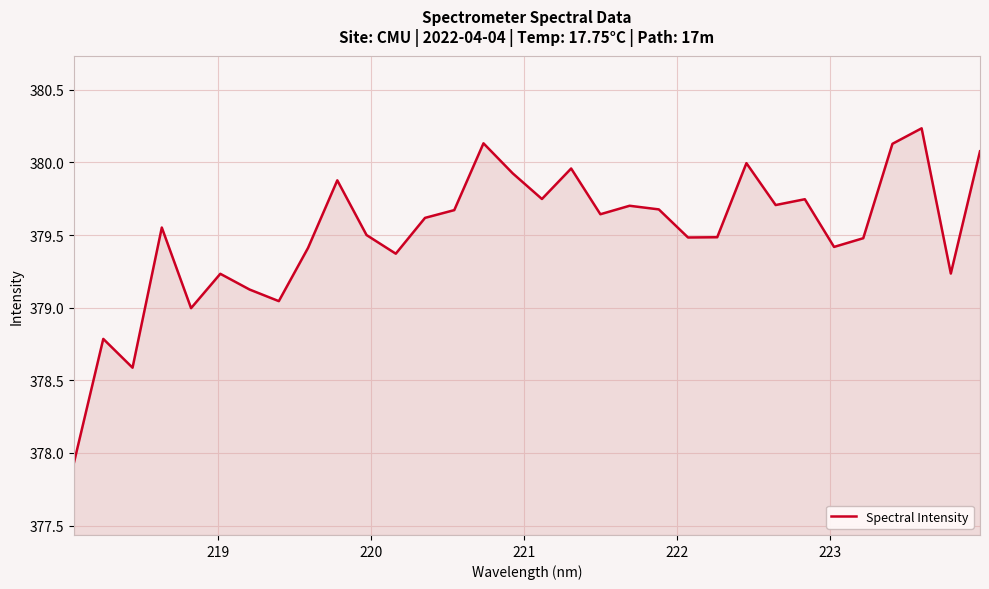

What is the difference between the maximum and minimum values?

2.3